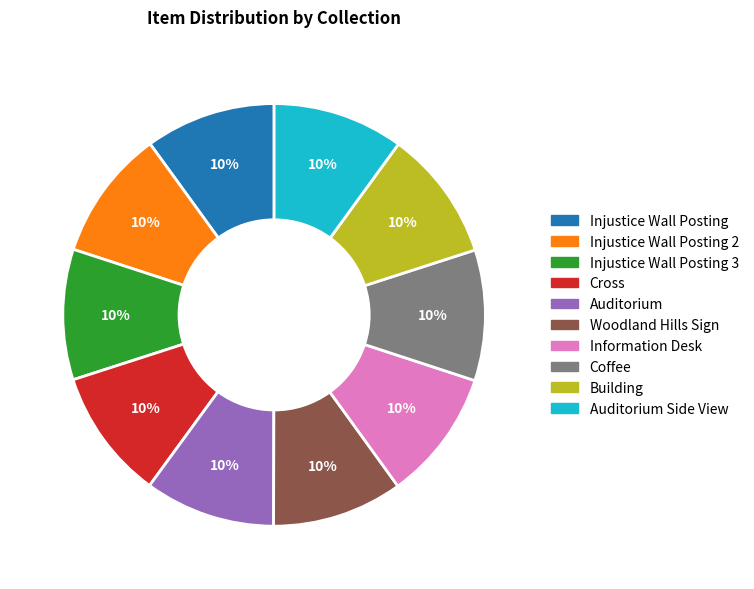

How many segments does this pie chart have?

10